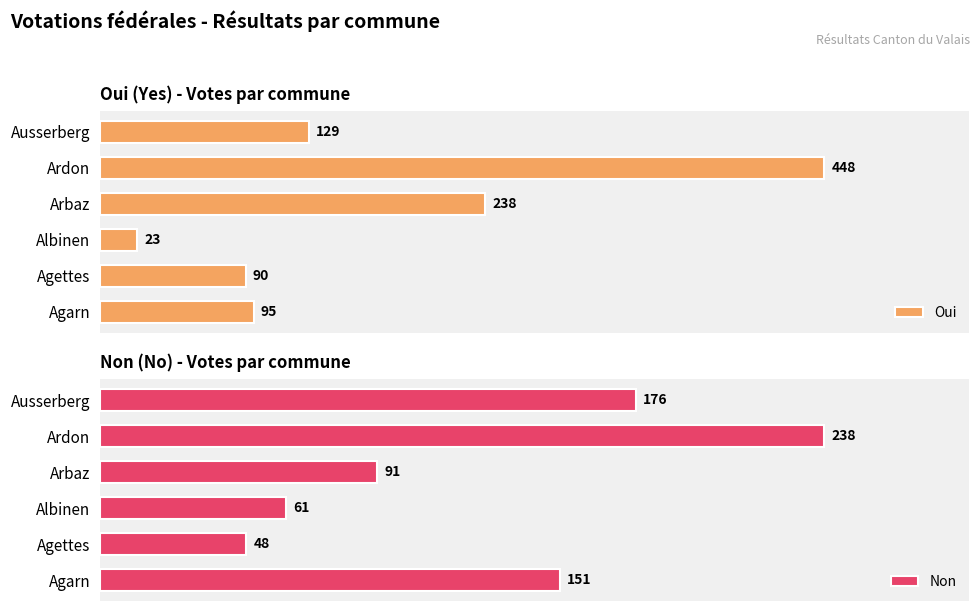

At which category is the sum across all series the highest?

4